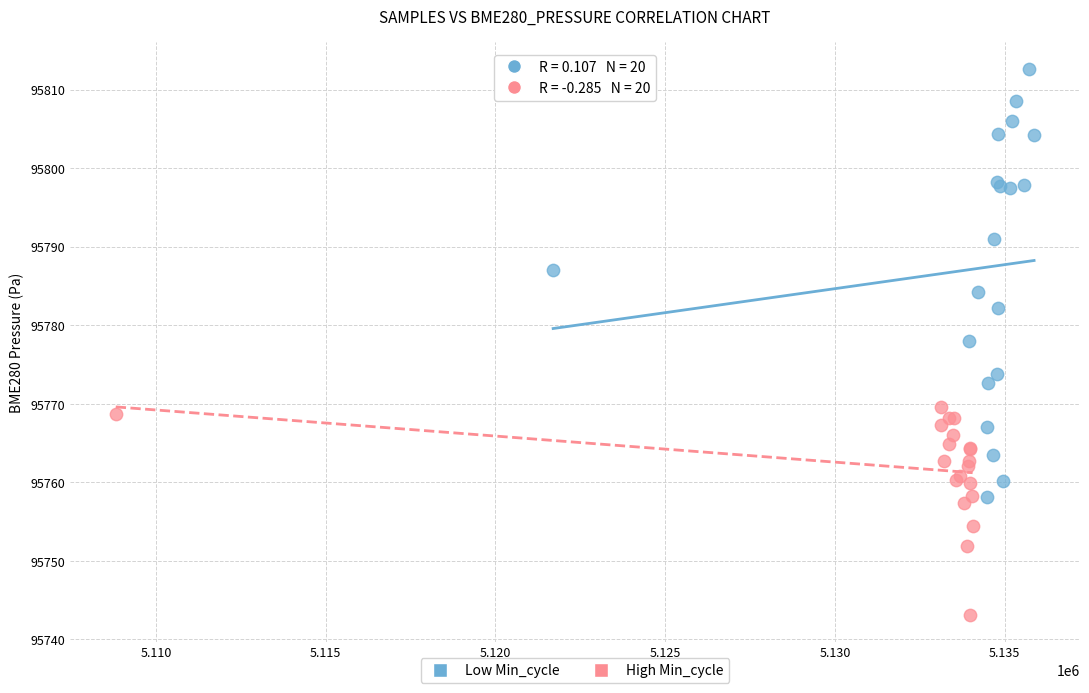

What are all the series names shown in the legend?

Low Min_cycle, High Min_cycle